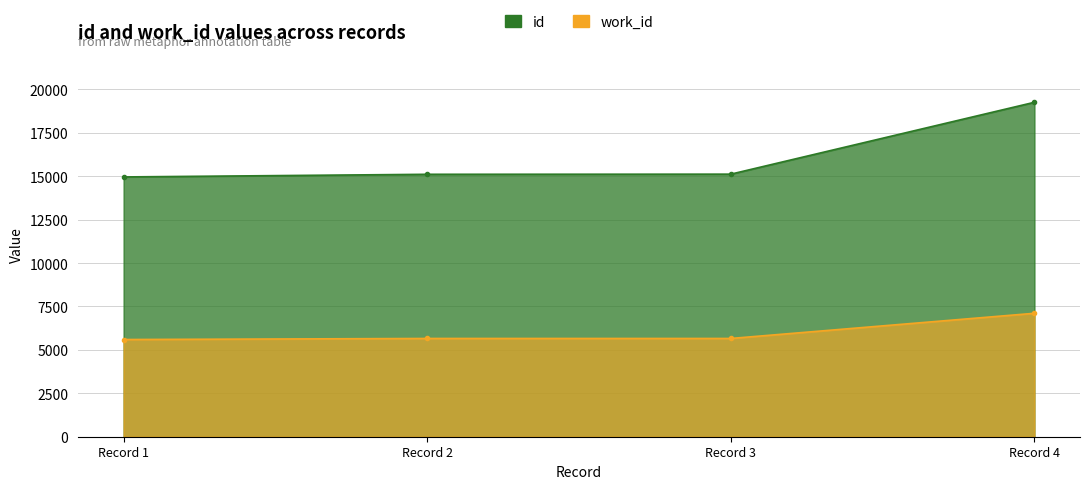

Which series has the largest total across all categories?

id